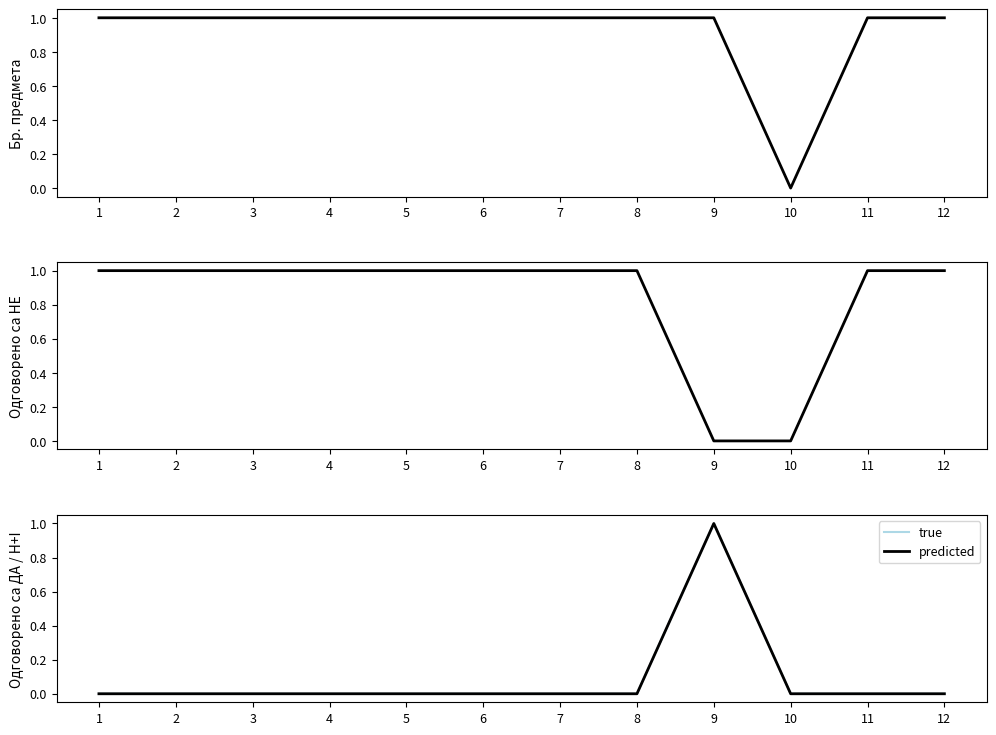

Which series has the largest total across all categories?

Бр. распоређених предмета